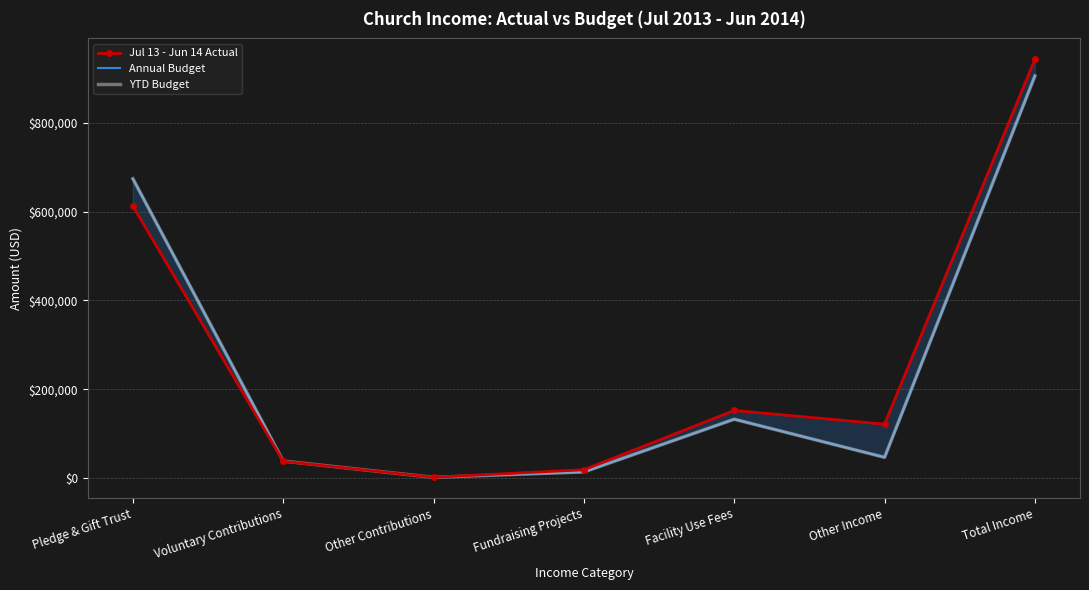

What is the label of the 3rd point from the right?

Facility Use Fees